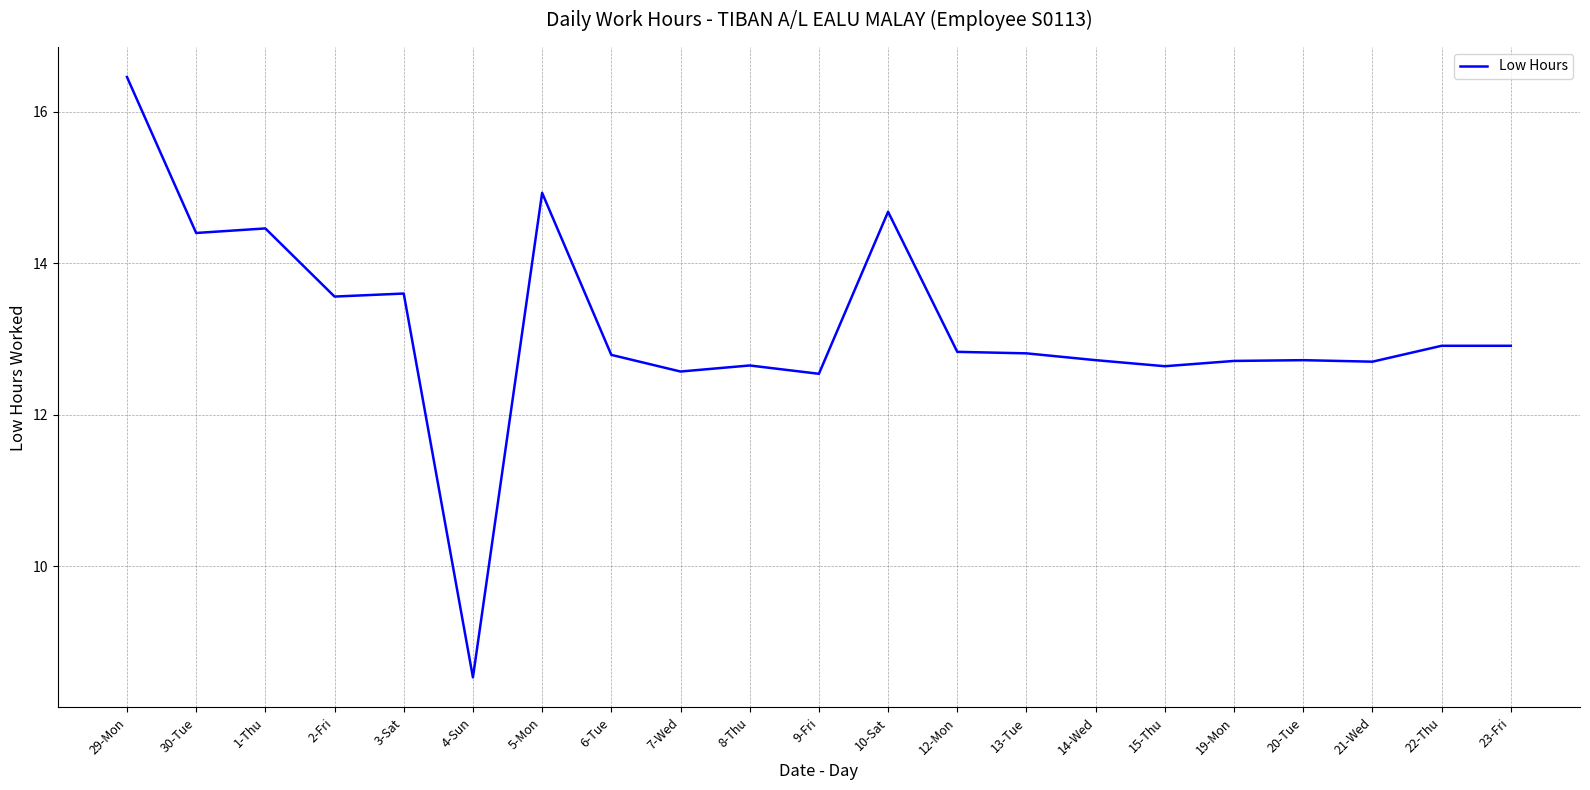

Between 2-Fri and 23-Fri, which is larger?

2-Fri